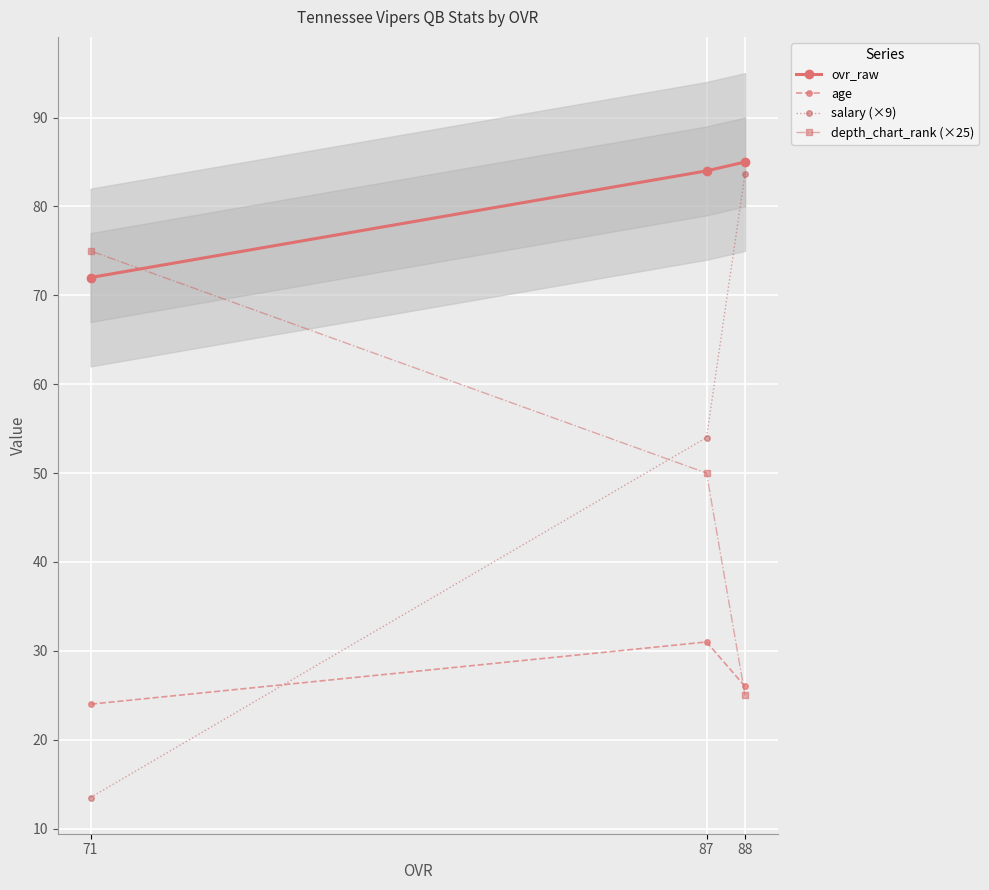

What is the value of the ovr_raw point at the 2nd from the left?

84.0